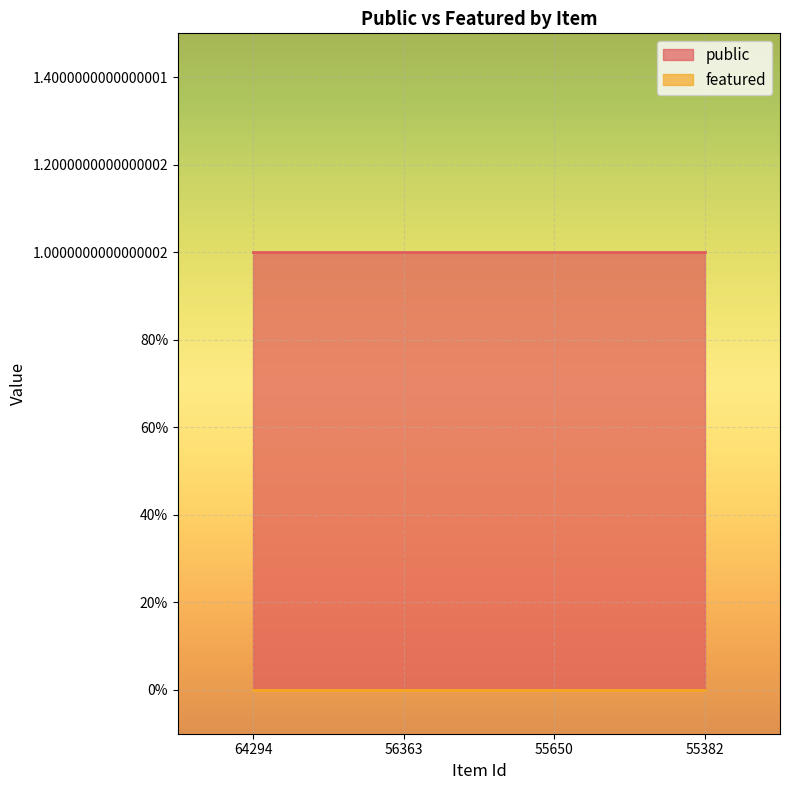

True or false: featured has more than 2 interior local peaks.

False